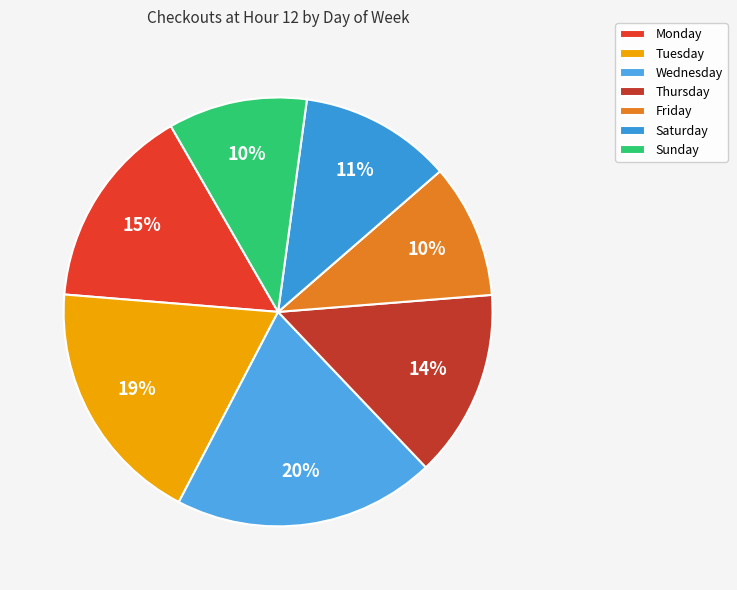

To the nearest percent, what is the average slice percentage?

14%